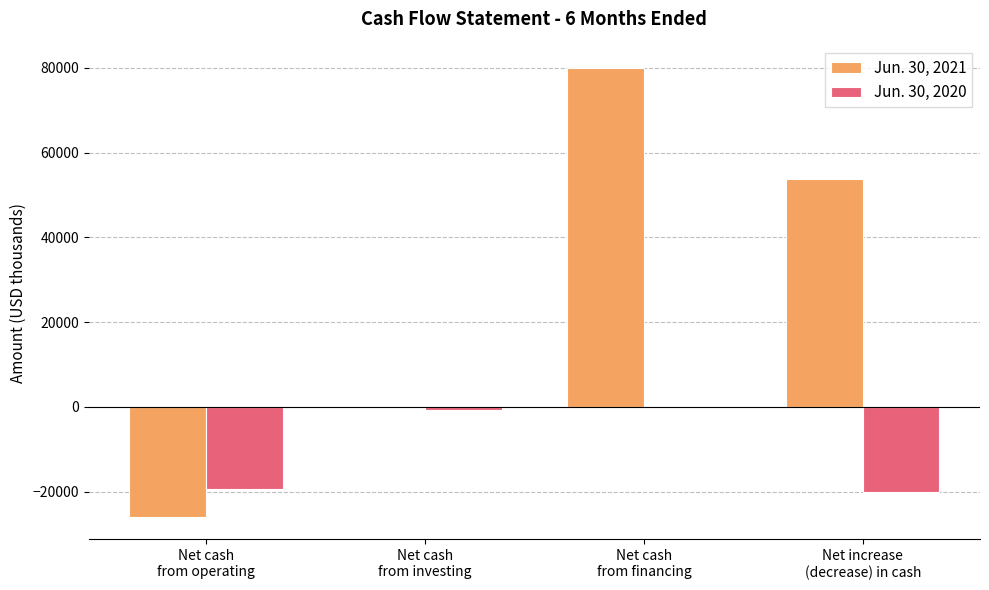

Between Net cash
from investing and Net increase
(decrease) in cash, which series saw the biggest shift?

Jun. 30, 2021